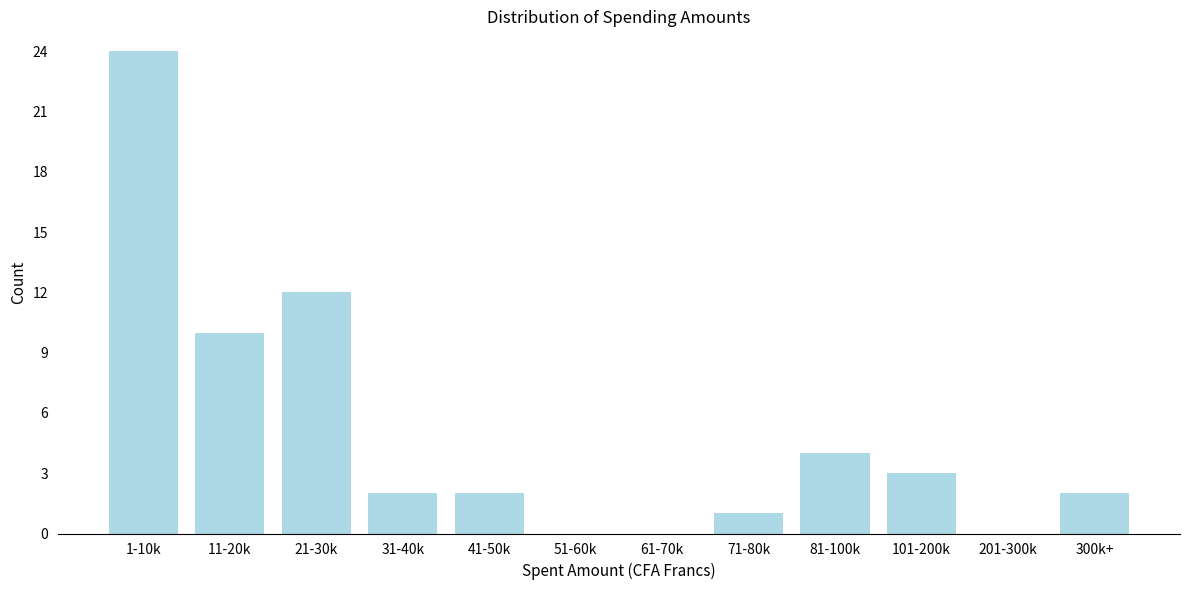

Reading left to right, extract all data points from this chart.

1-10k=24	11-20k=10	21-30k=12	31-40k=2	41-50k=2	51-60k=0	61-70k=0	71-80k=1	81-100k=4	101-200k=3	201-300k=0	300k+=2